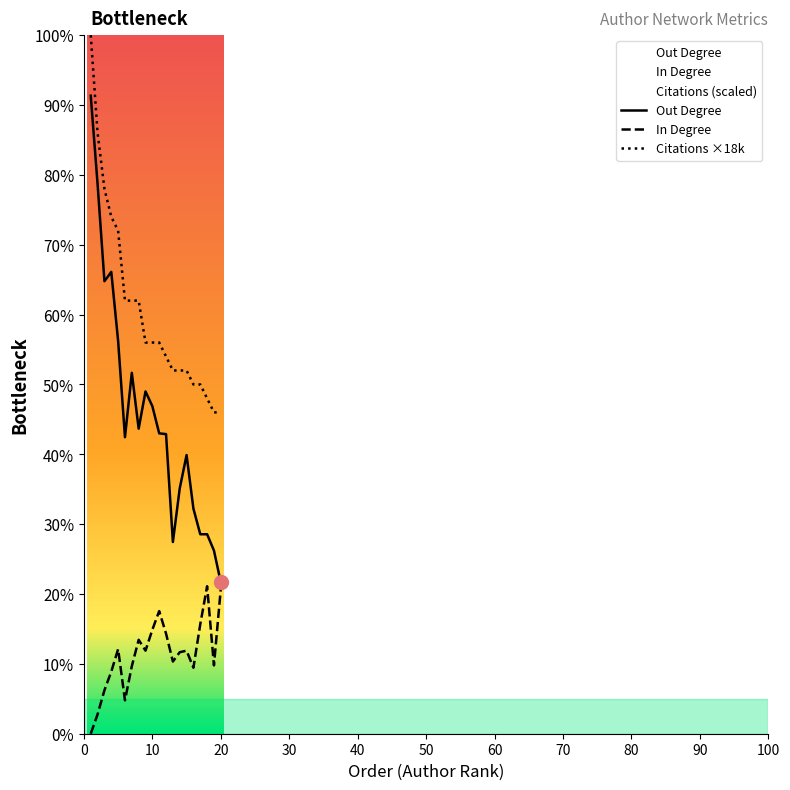

What are all the series names shown in the legend?

Out Degree, In Degree, Citations